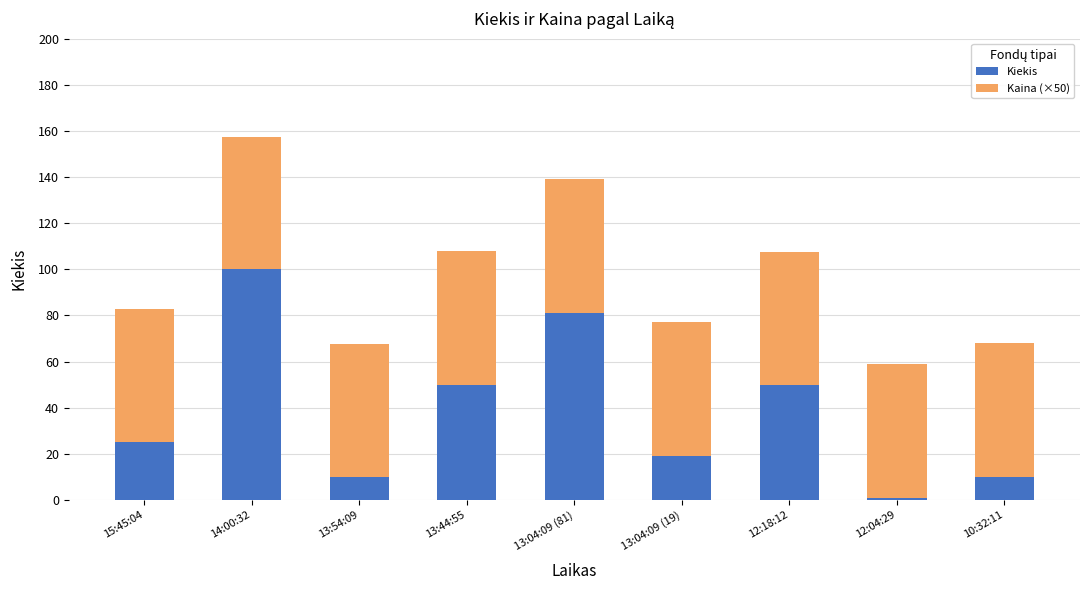

What is the sum of all Kiekis values?

346.0